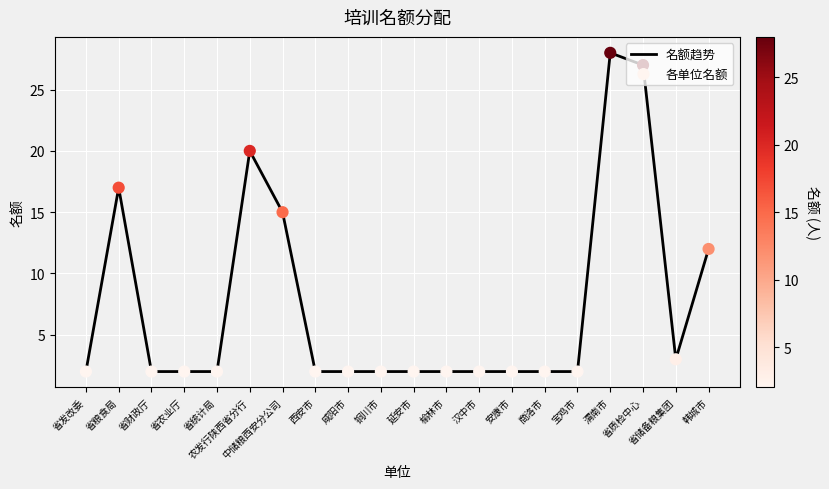

What is the difference between the maximum and minimum values?

26